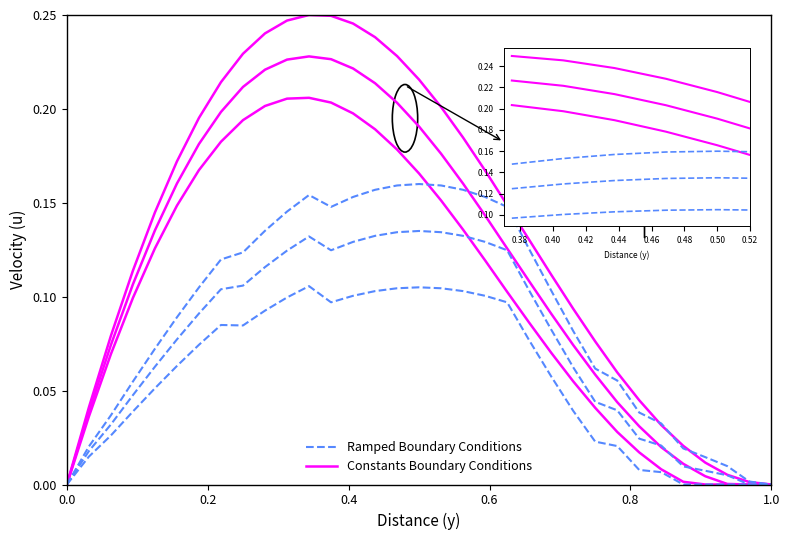

How many times do Ramped Boundary Conditions and Constants Boundary Conditions cross each other?

3